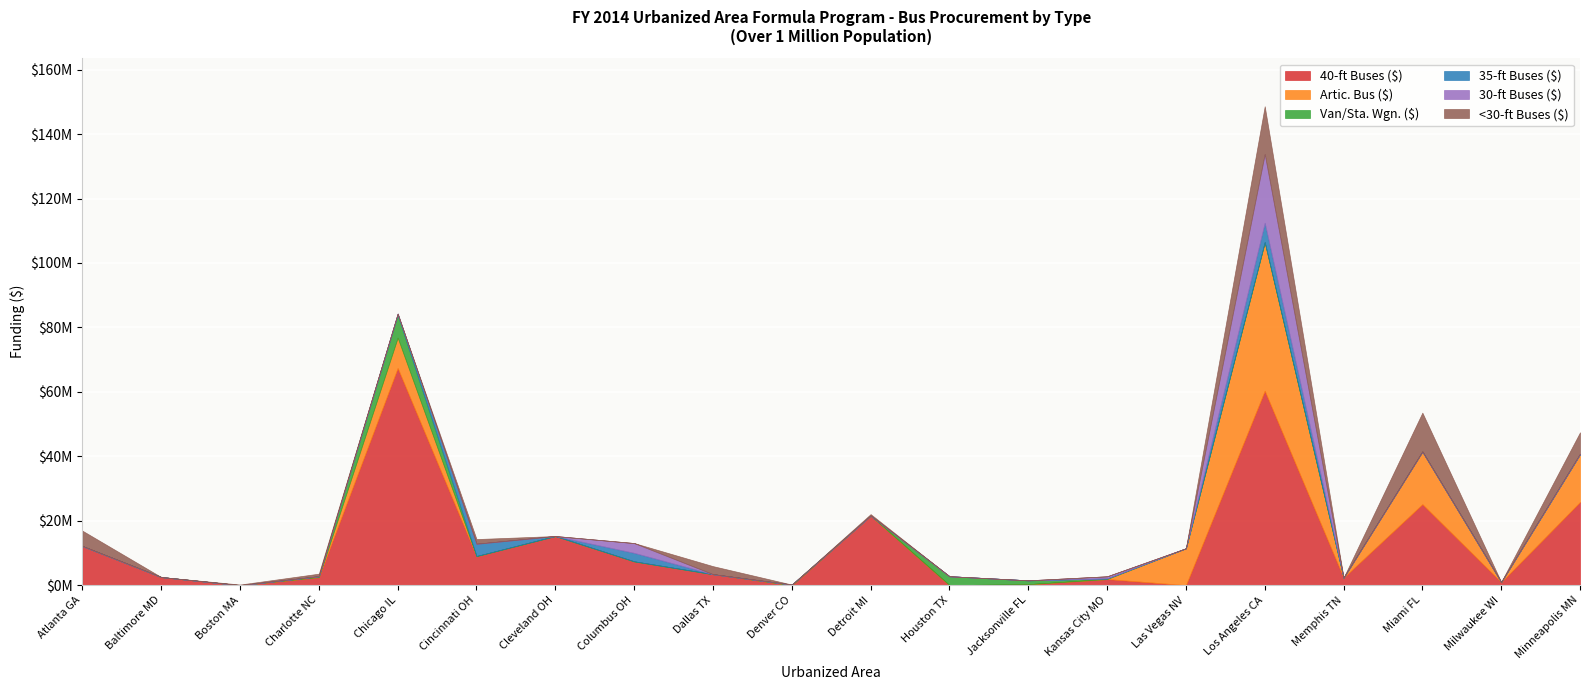

What position from the left is Houston TX?

12